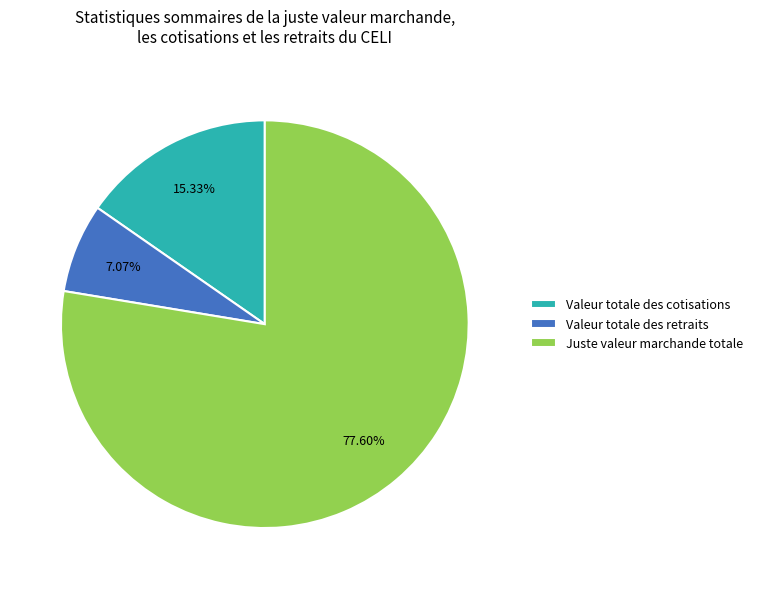

Which category accounts for the majority?

Juste valeur marchande totale